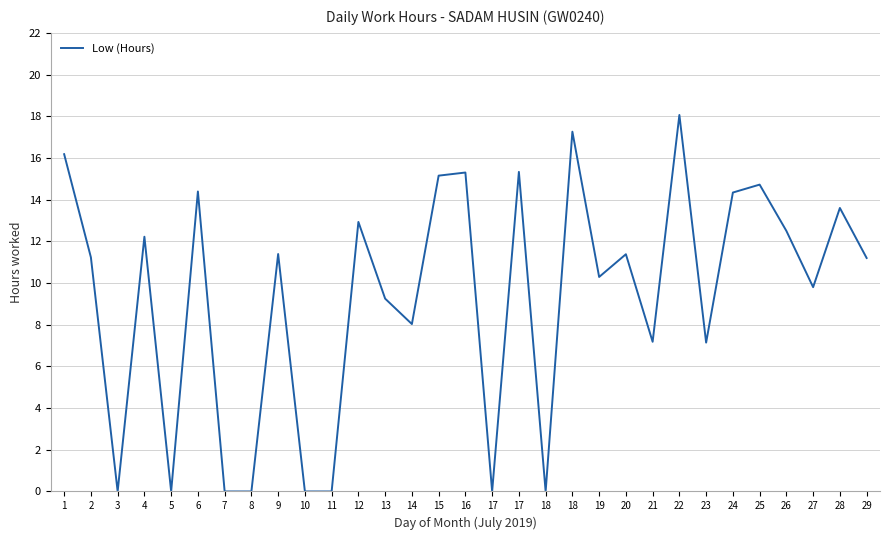

List the labels in order of value, largest first.

22, 18, 1, 17, 16, 15, 25, 6, 24, 28, 12, 26, 4, 9, 20, 2, 29, 19, 27, 13, 14, 21, 23, 3, 5, 7, 8, 10, 11, 17, 18